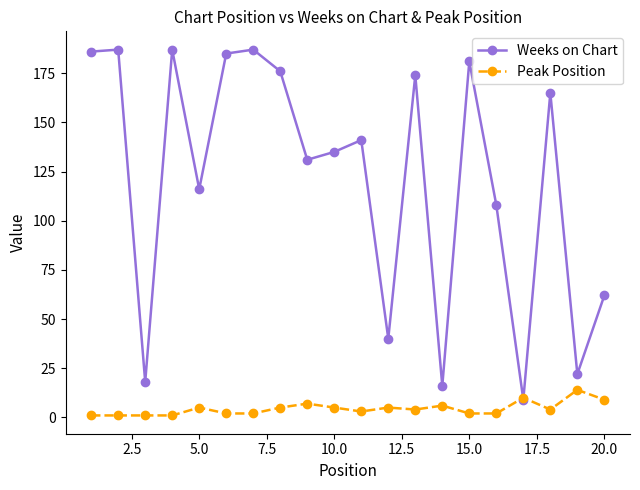

Is this an area chart (filled region under the line)?

No